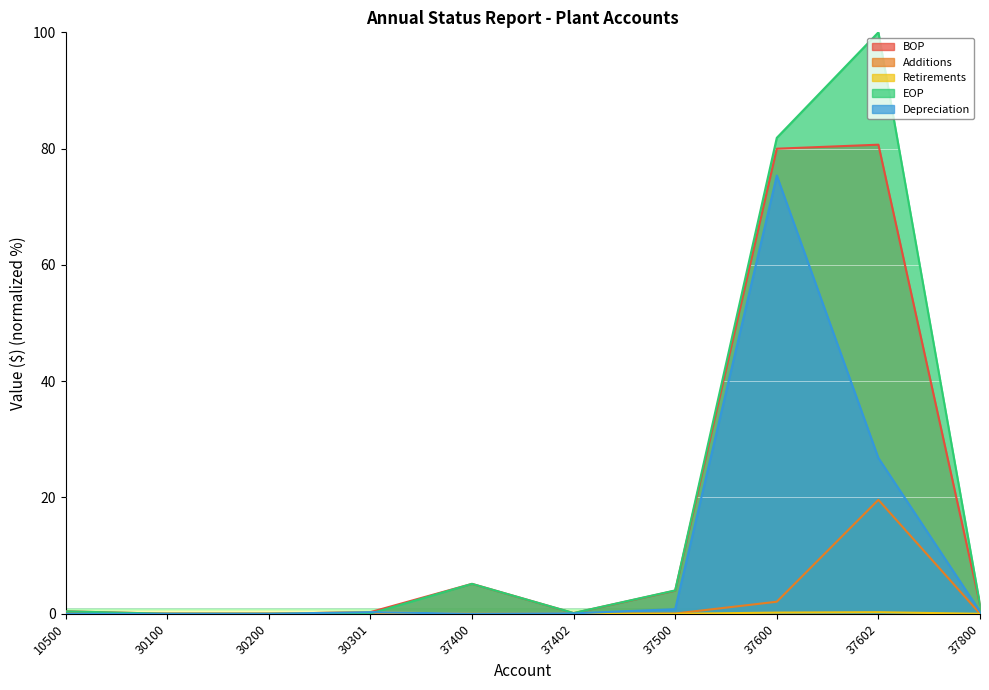

Reading right to left, what are all the values shown in this chart?

BOP: 37800=1.5	37602=80.7	37600=80.0	37500=4.0	37402=0.1	37400=5.1	30301=0.3	30200=0.0	30100=0.0	10500=0.4
Additions: 37800=0.0	37602=19.6	37600=2.1	37500=0.0	37402=0.0	37400=0.0	30301=0.0	30200=0.0	30100=0.0	10500=0.0
Retirements: 37800=0.0	37602=0.3	37600=0.2	37500=0.0	37402=0.0	37400=0.0	30301=0.3	30200=0.0	30100=0.0	10500=0.0
EOP: 37800=1.6	37602=100.0	37600=81.9	37500=4.0	37402=0.1	37400=5.1	30301=0.0	30200=0.0	30100=0.0	10500=0.4
Depreciation: 37800=0.4	37602=26.8	37600=75.4	37500=0.8	37402=0.1	37400=0.0	30301=0.3	30200=0.0	30100=0.0	10500=0.0